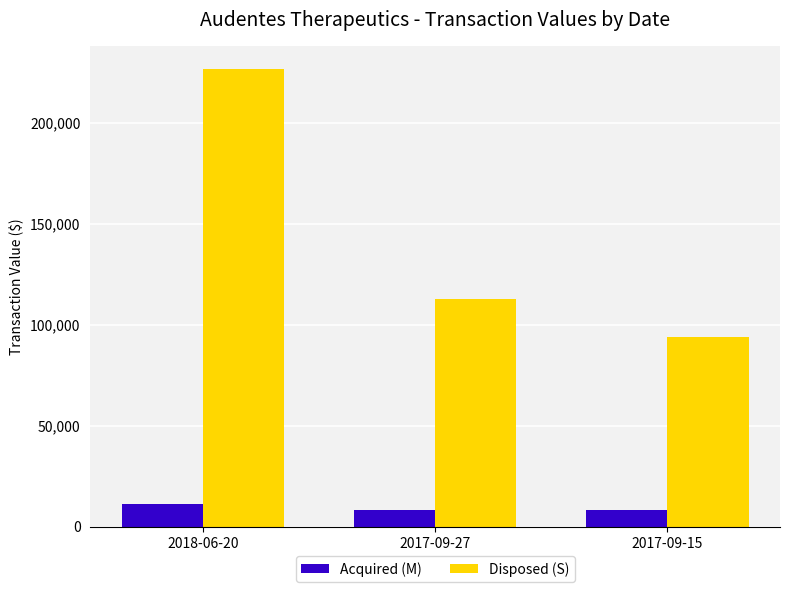

Rank the categories by Disposed (S) value from lowest to highest.

2017-09-15, 2017-09-27, 2018-06-20